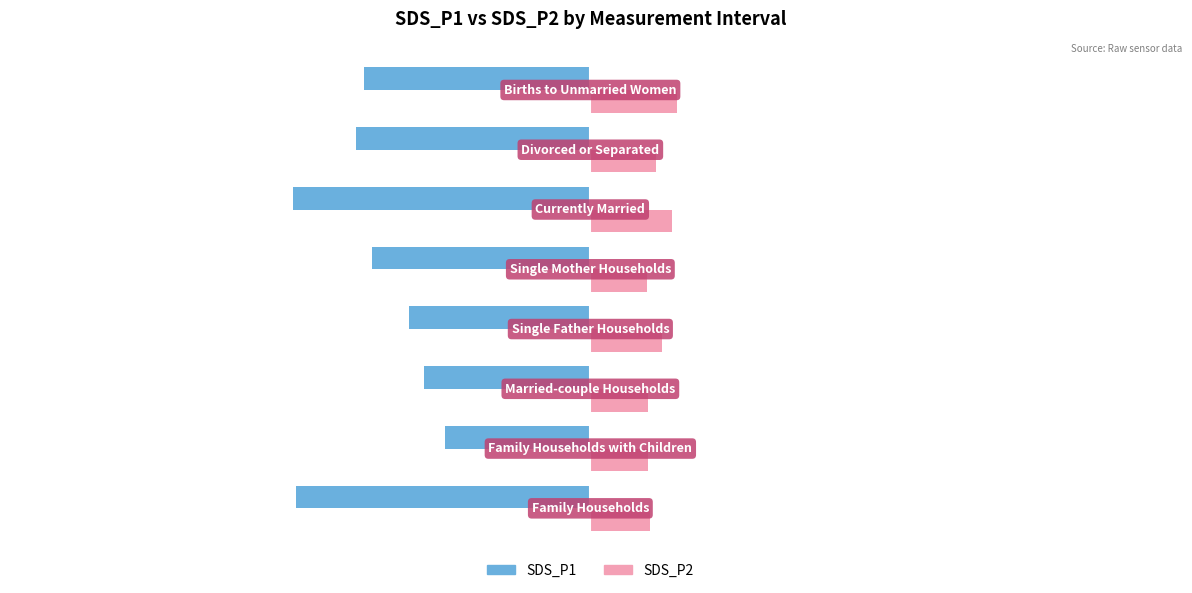

Rank the series by their maximum value, from lowest to highest.

SDS_P1, SDS_P2